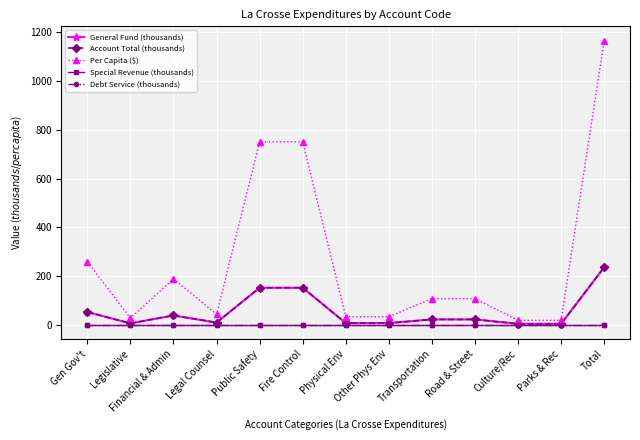

Where is Per Capita ($) nearest to the value 592?

Public Safety